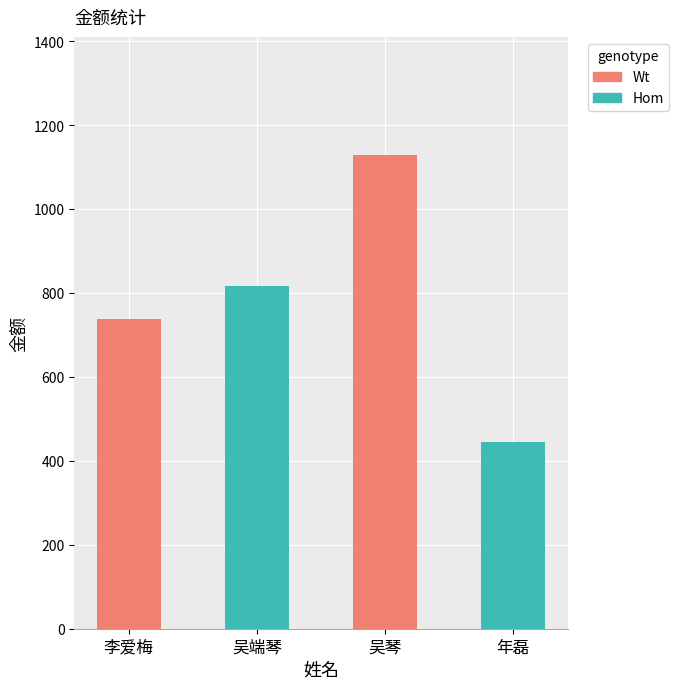

Rank the categories by value from lowest to highest.

年磊, 李爱梅, 吴端琴, 吴琴